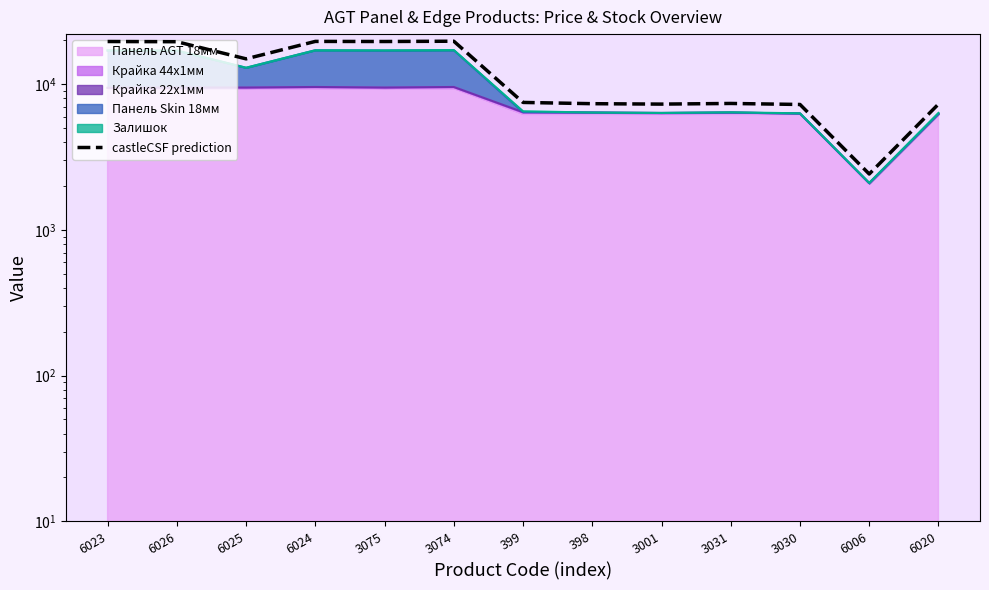

Reading left to right, extract all data points from this chart.

19670.0	19608.8	14953.9	19703.8	19670.9	19764.8	7509.2	7361.0	7313.0	7388.6	7270.8	2422.3	7313.6